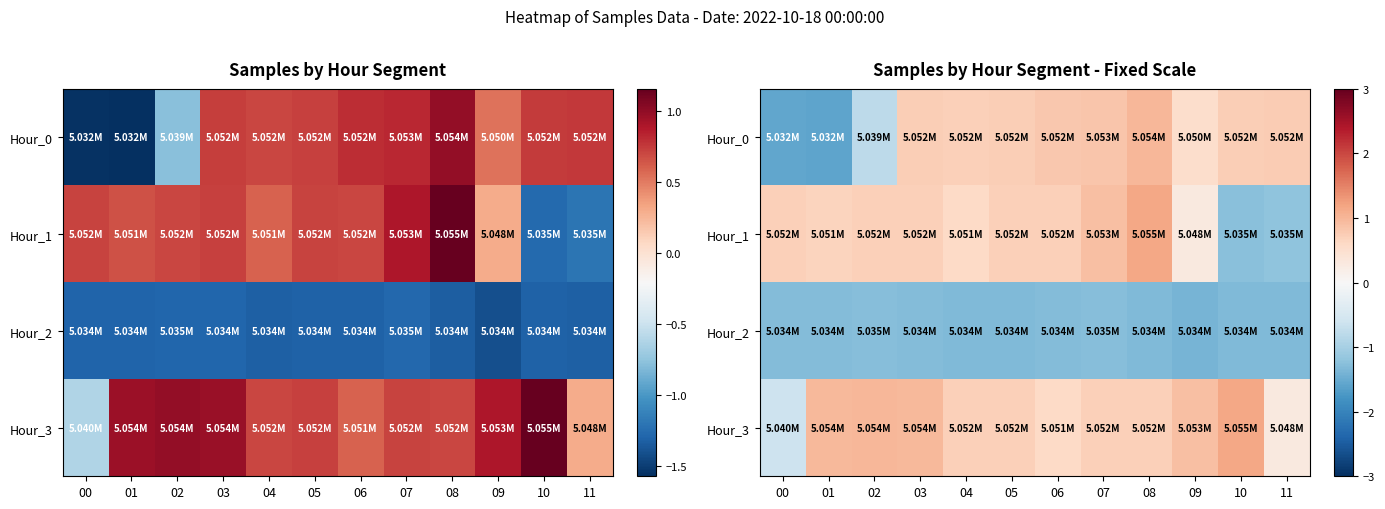

At which label is Hour_1 closest to 0?

09